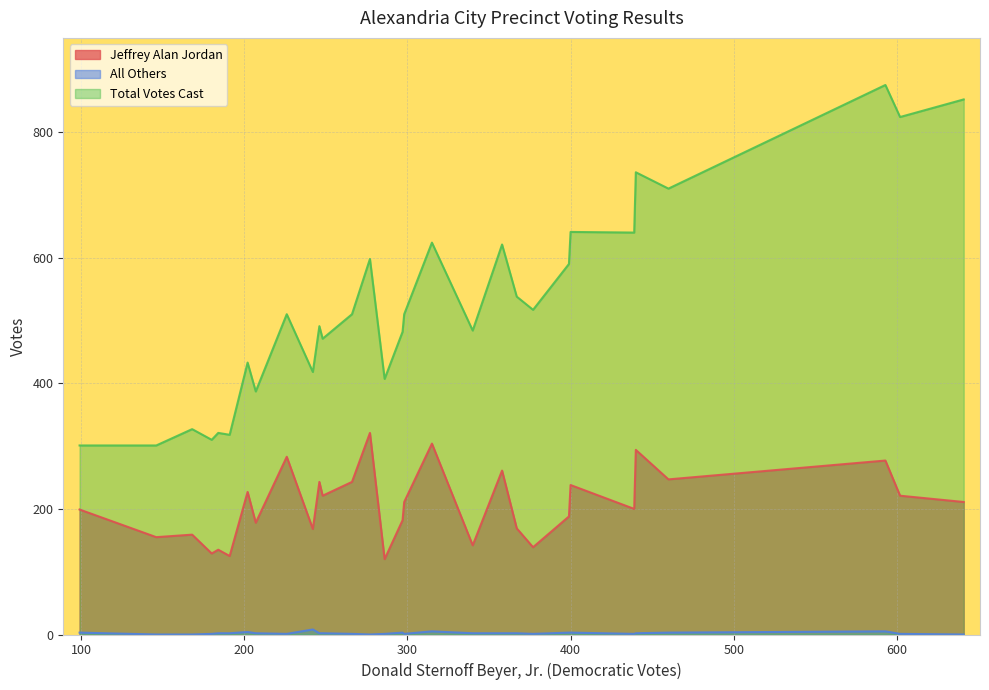

What is the total value across all series at 17?

567